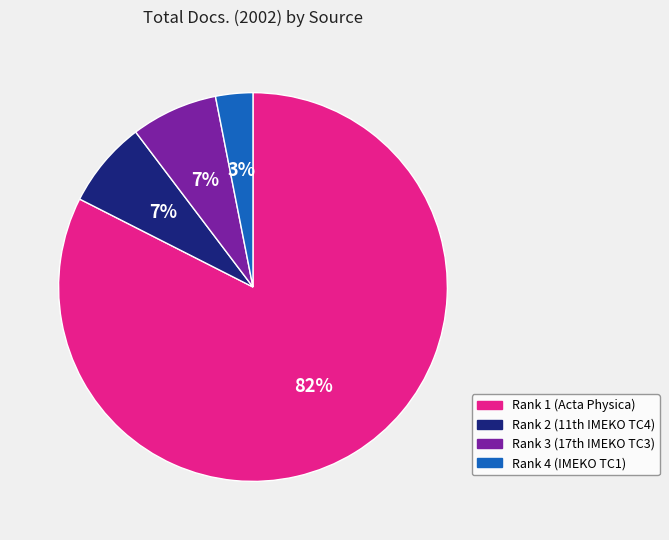

How many segments does this pie chart have?

4